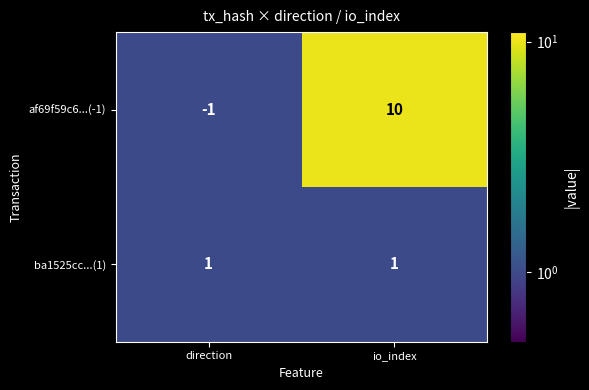

At which category does the chart reach its peak across all series?

io_index